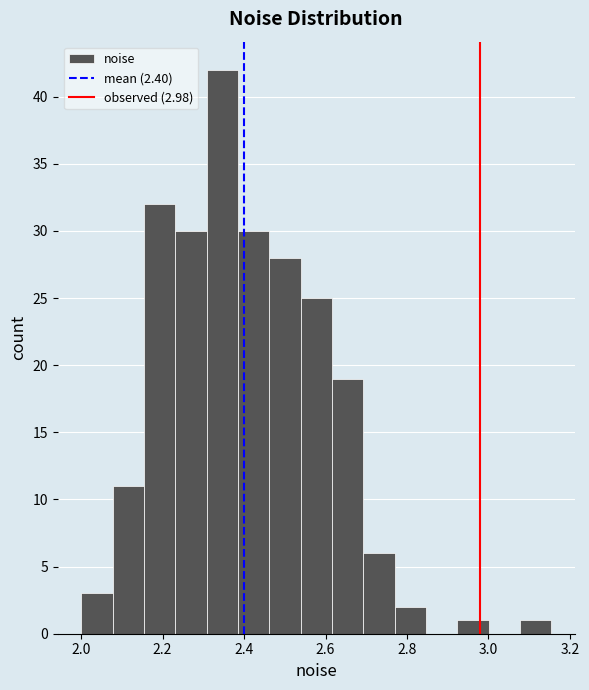

Around what value on the x-axis is the tallest bar? Give the approximate position of its centre, as read against the axis.

2.34